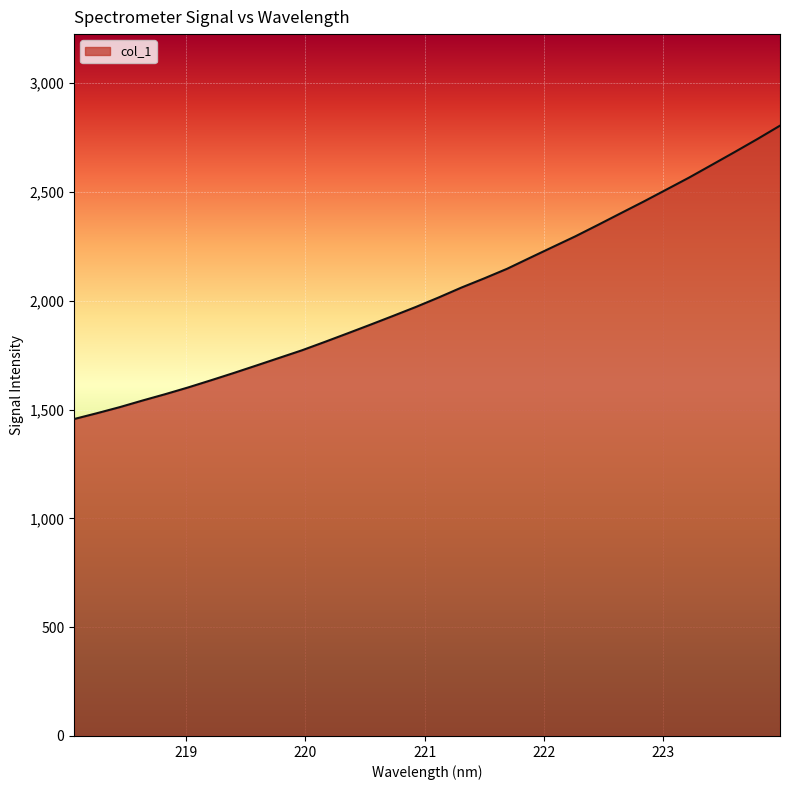

What is the greatest value displayed?

2804.2